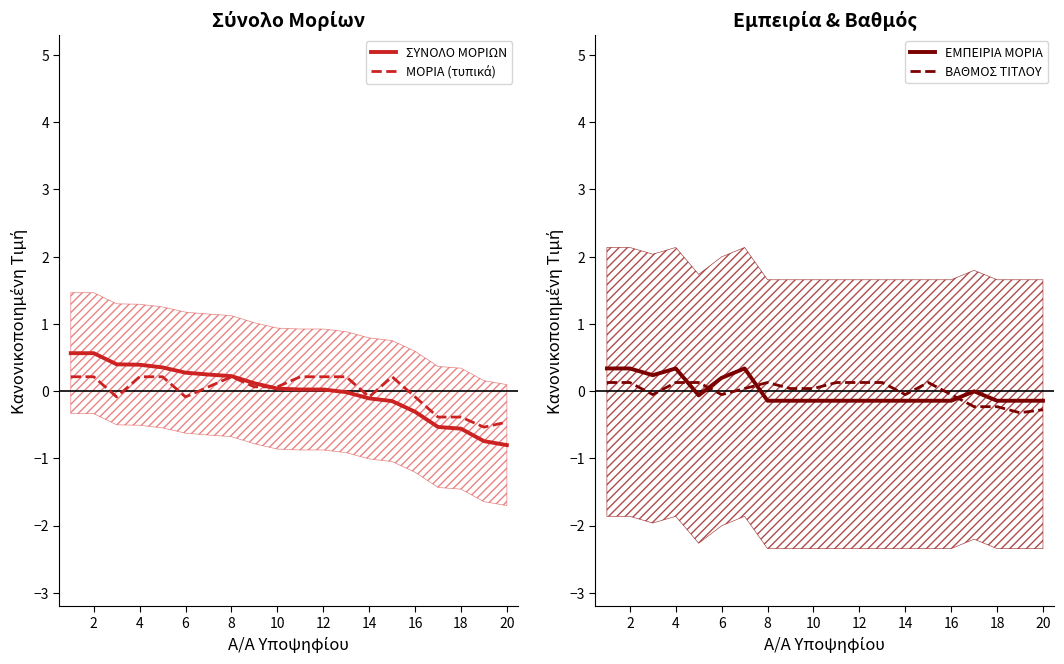

True or false: ΣΥΝΟΛΟ ΜΟΡΙΩΝ has a value of 0.0 at 10.

True